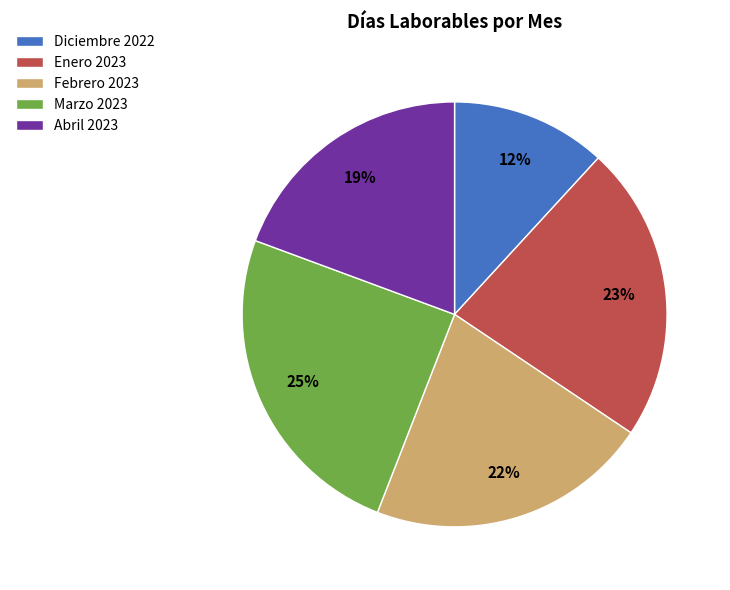

True or false: Febrero 2023 accounts for 22% of the total.

True